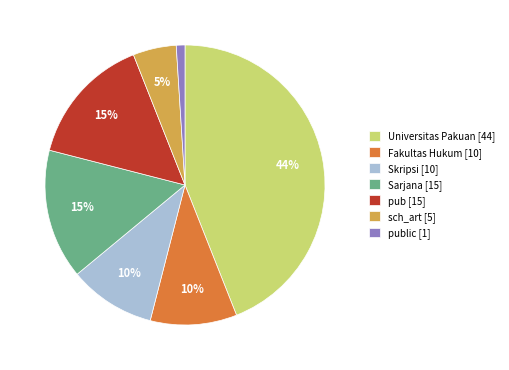

How many slices are in this pie chart?

7